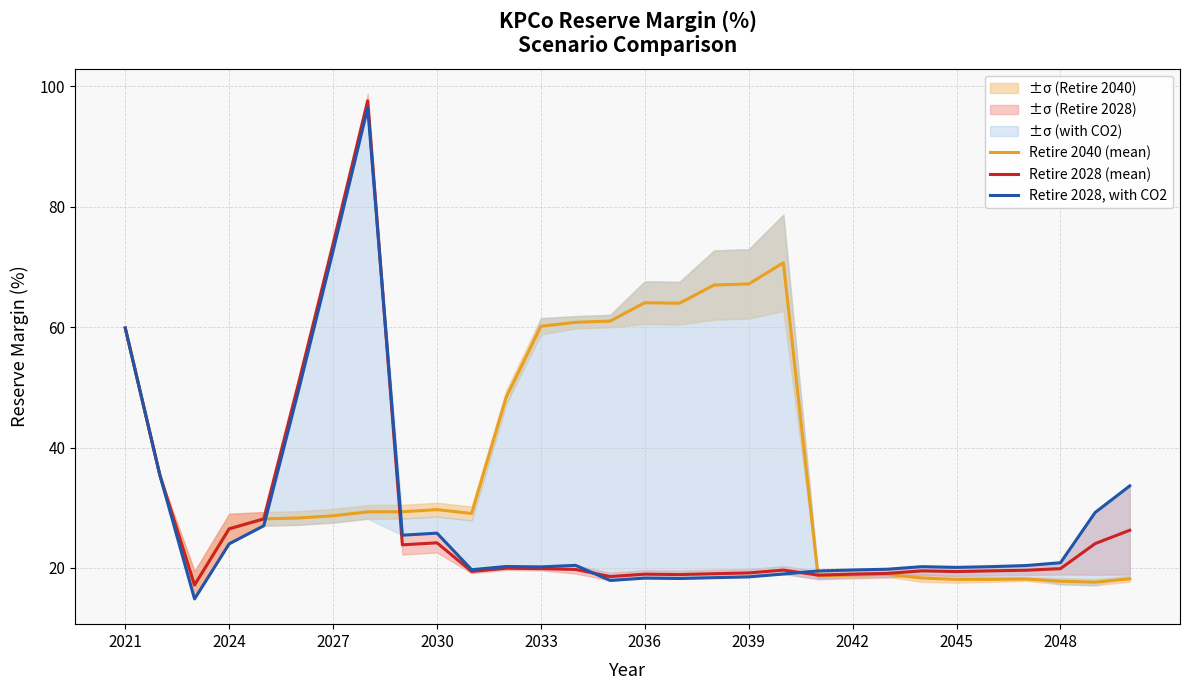

What is the average value of the Retire 2040 (mean) series?

36.2